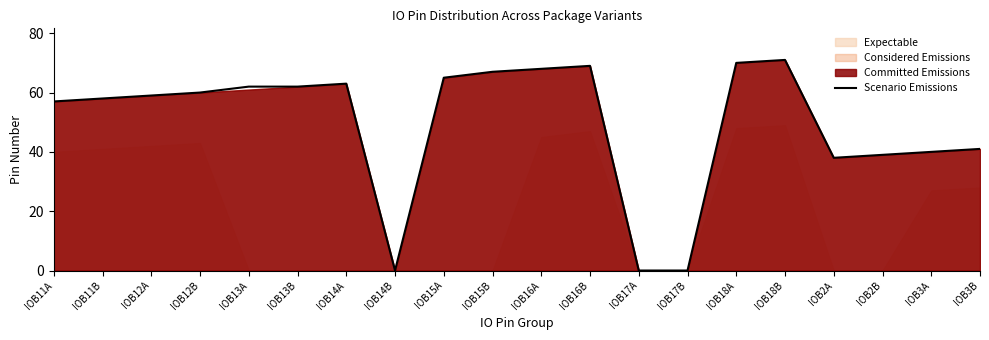

Is it true that the value at IOB15B is 34?

False